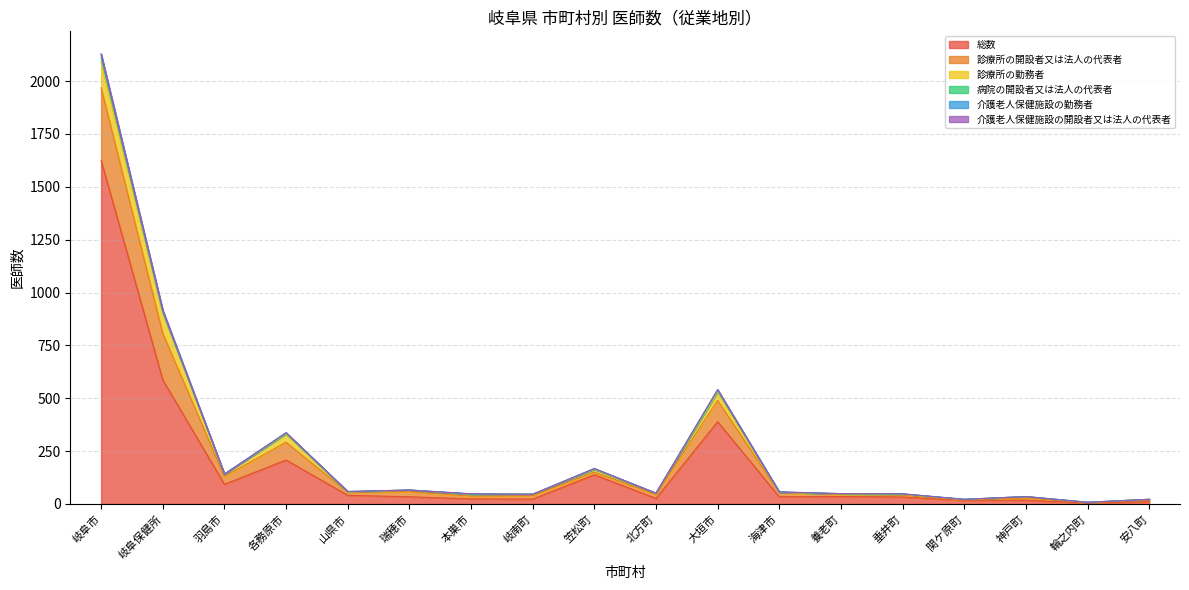

True or false: 総数 has more than 0 points higher than both neighbors.

True